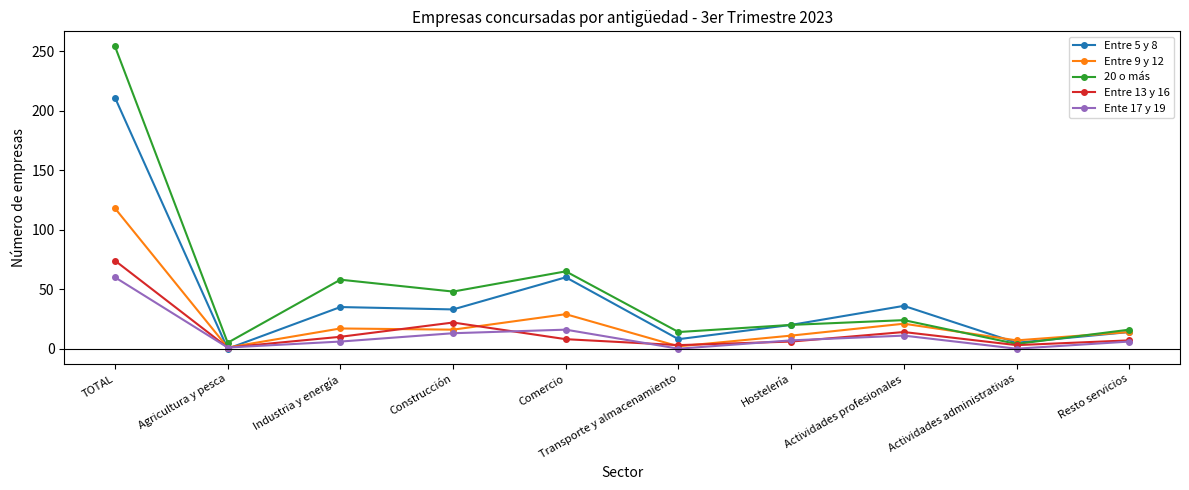

How many values in the Entre 5 y 8 series are below 33?

5